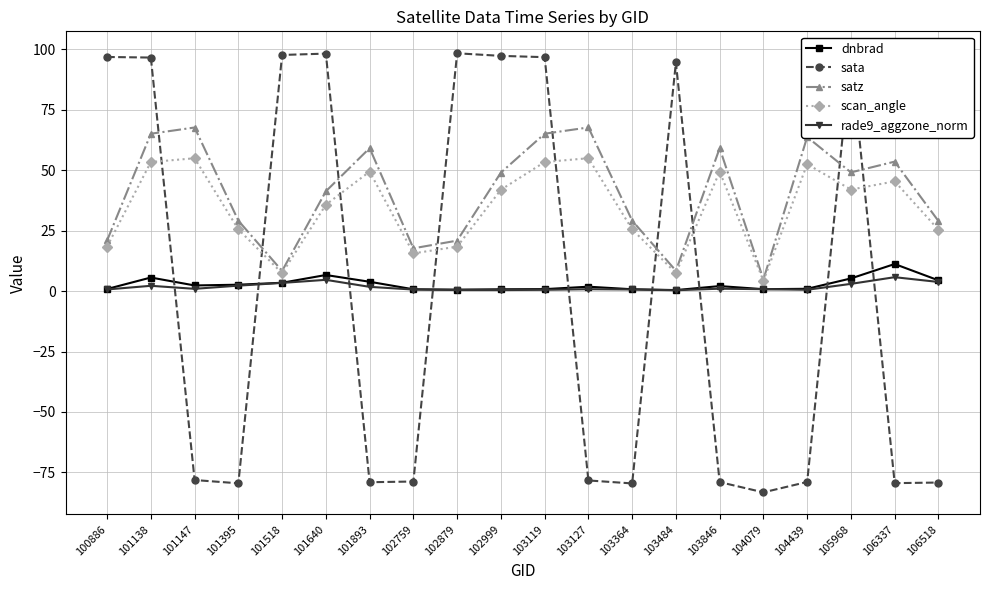

In rade9_aggzone_norm, how many points are higher than both neighbors (excluding endpoints)?

5